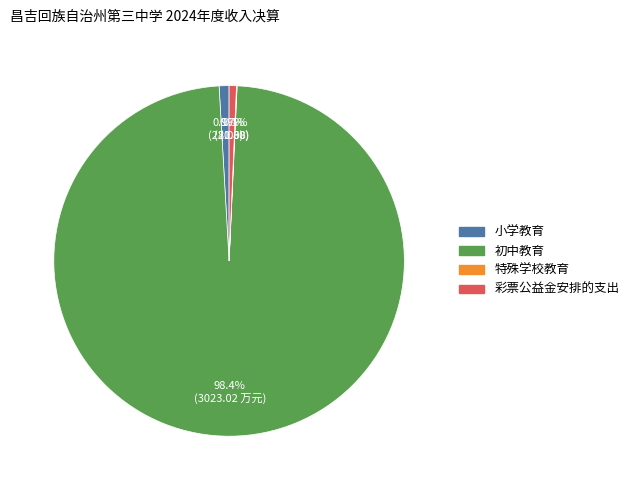

Between 小学教育 and 初中教育, which is larger?

初中教育